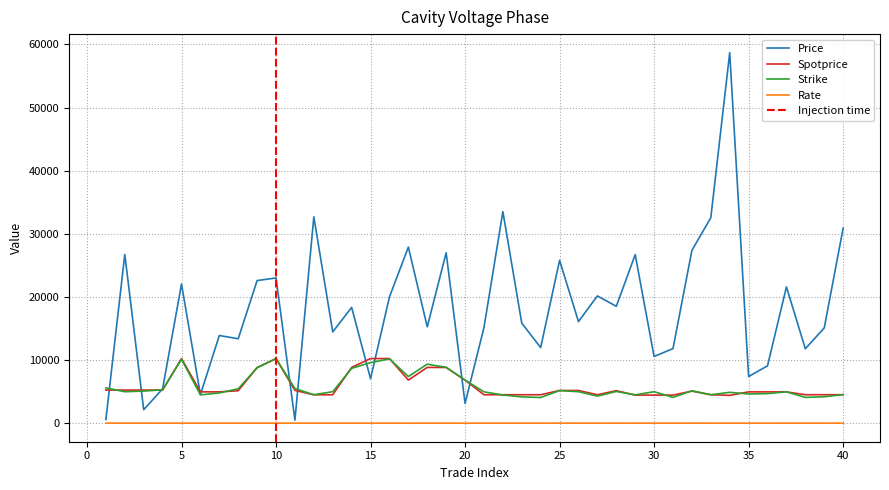

What is the highest value of the Spotprice series?

10250.0